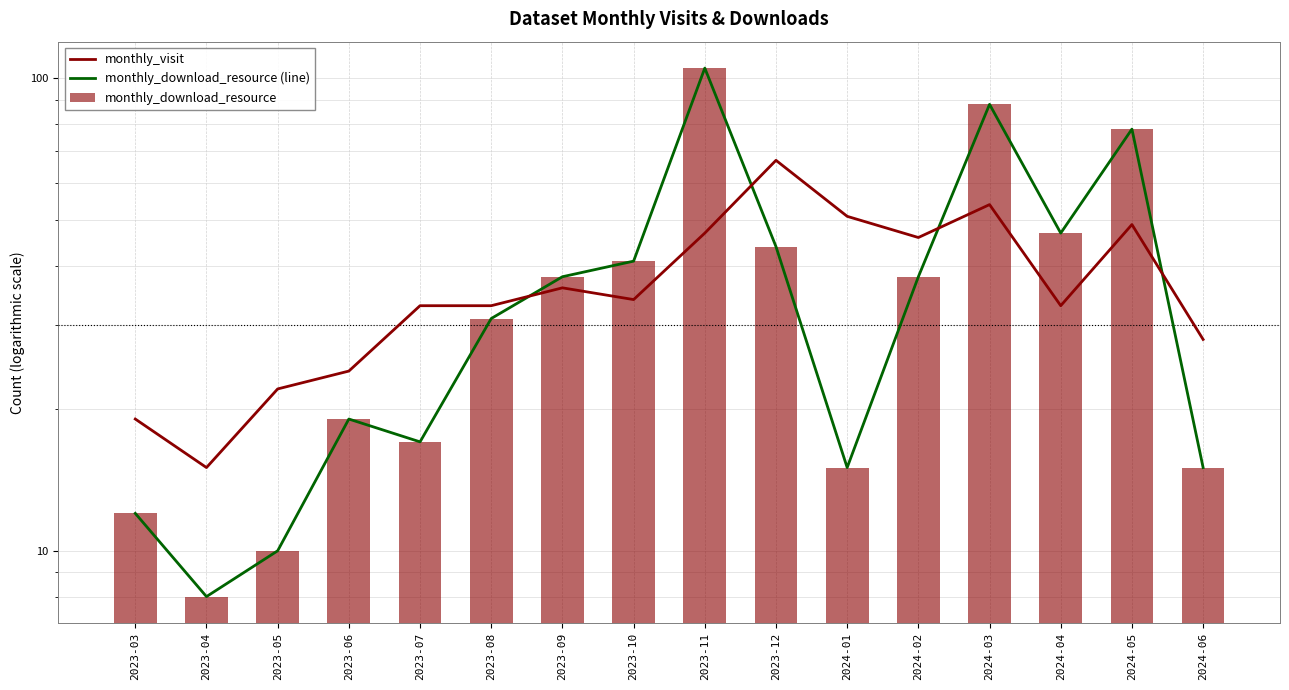

What is the difference between the monthly_download_resource (line) values at 2023-04 and 2024-02?

30